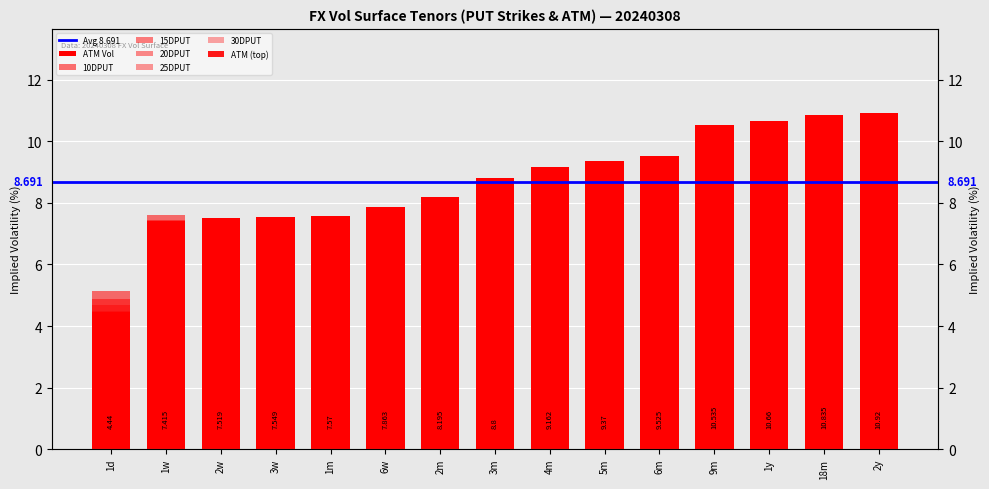

Which category has the highest value in the 15DPUT series?

2y